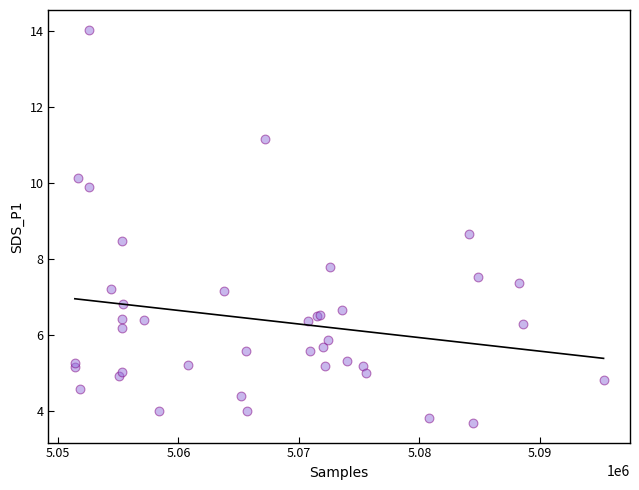

What Y value in the scatter plot is closest to 8?

7.8